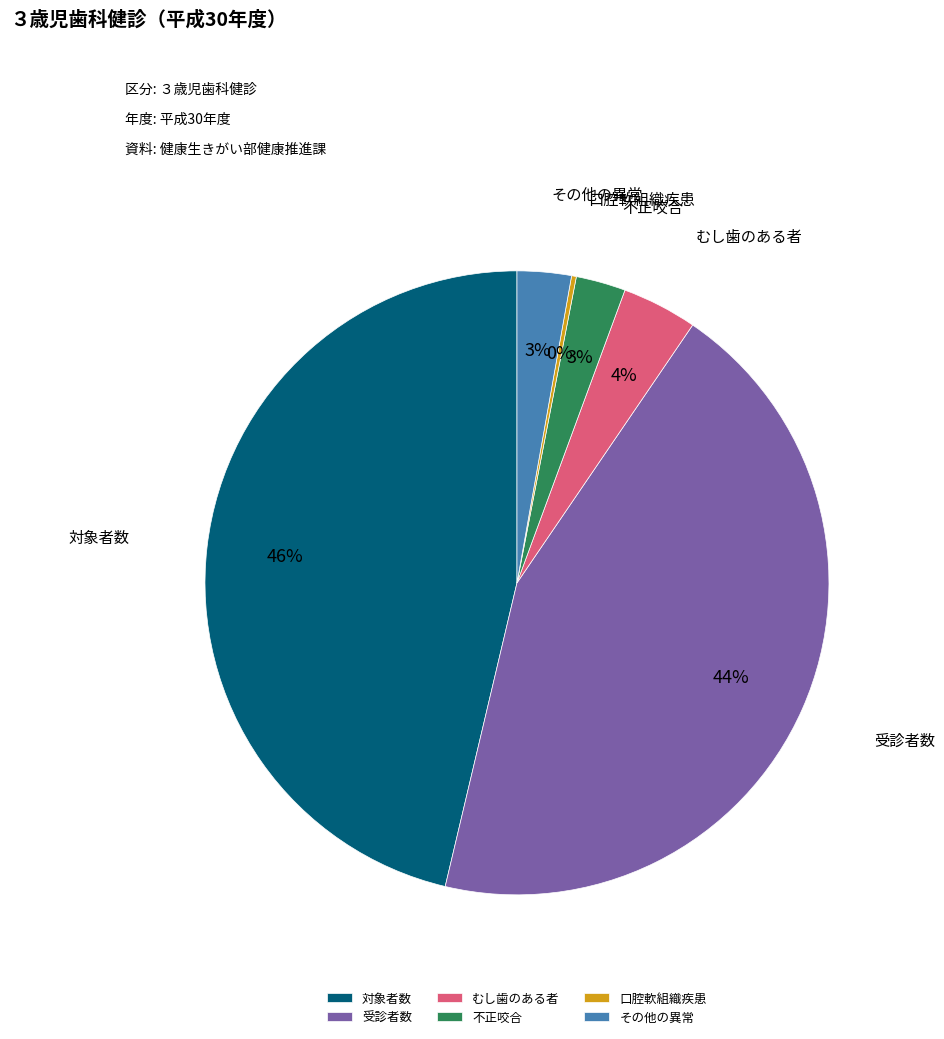

To the nearest percent, what is the average slice percentage?

17%